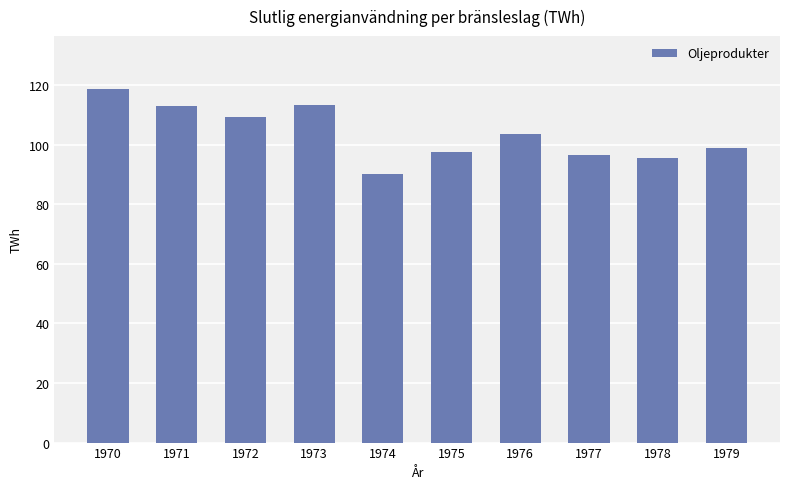

What is the value of the 7th bar from the left?

103.6